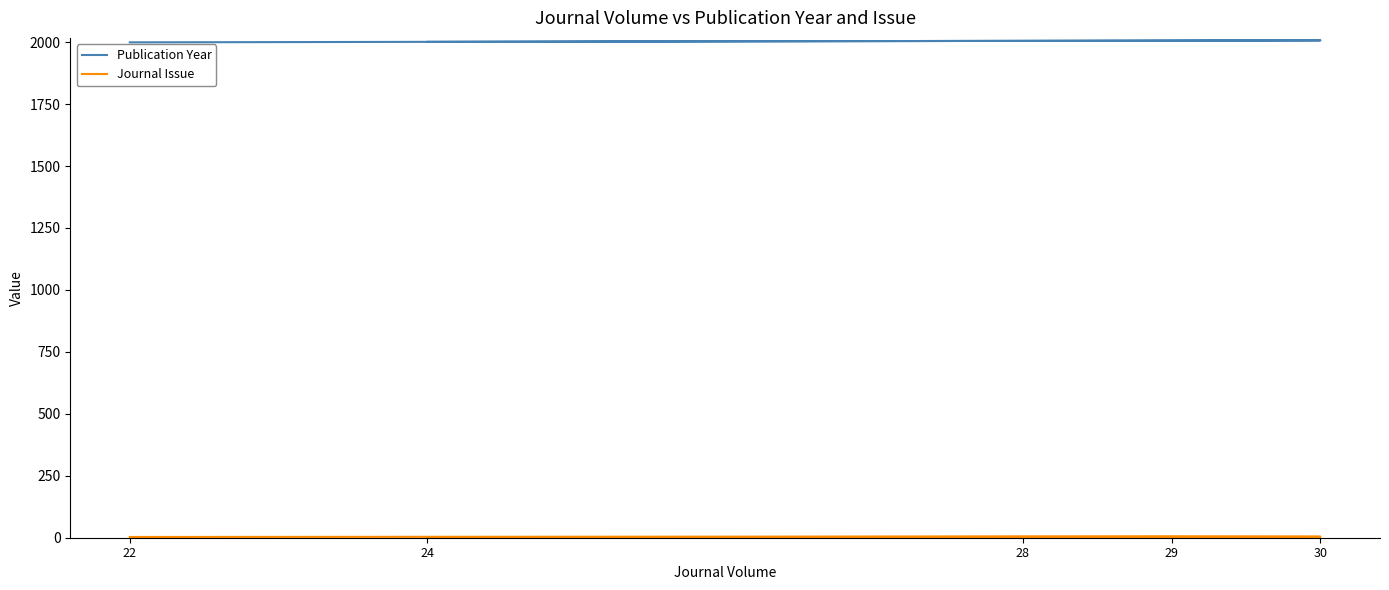

True or false: Journal Issue and Publication Year cross at least once.

False